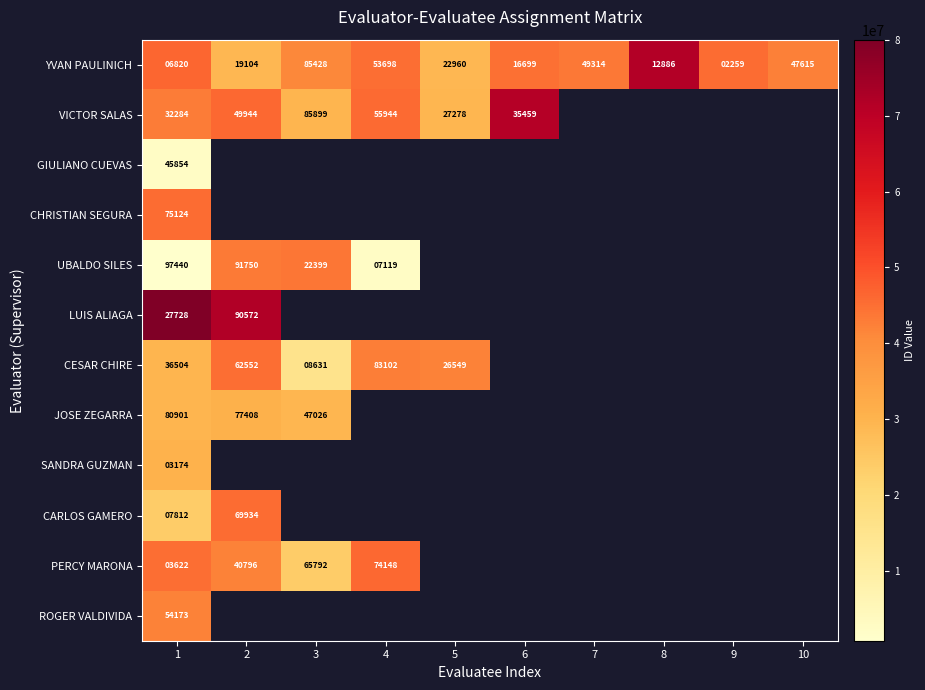

What is the smallest value displayed?

797440.0